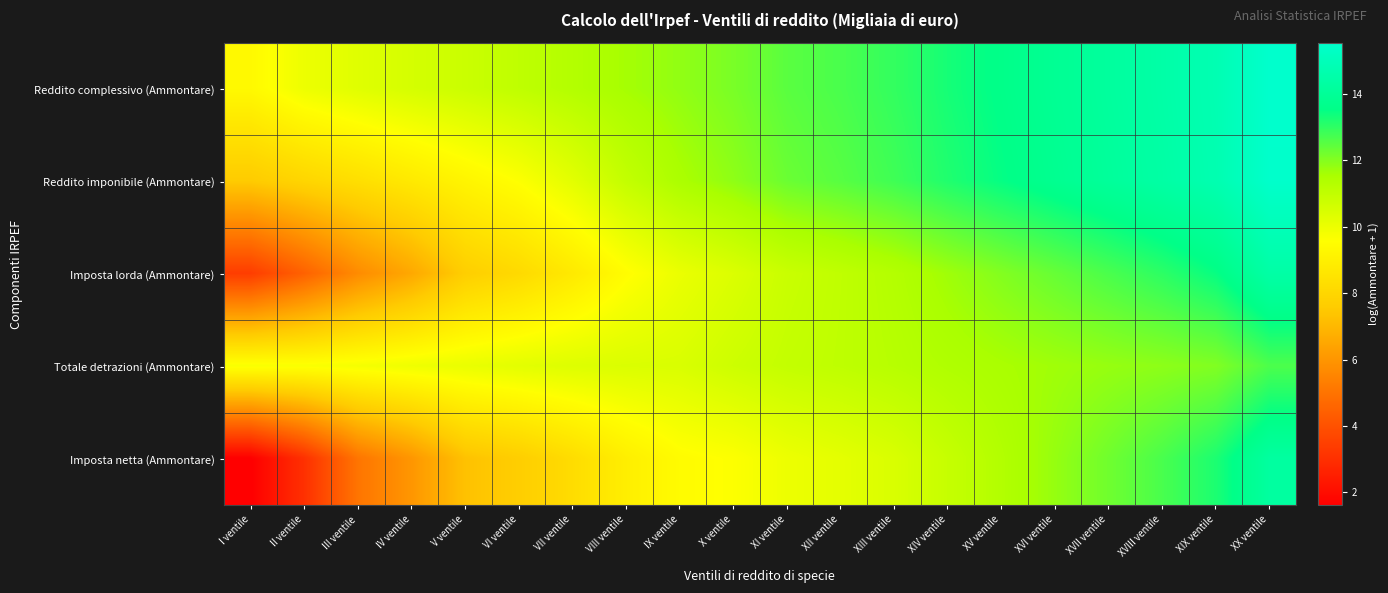

At which category is the sum across all series the highest?

XX ventile